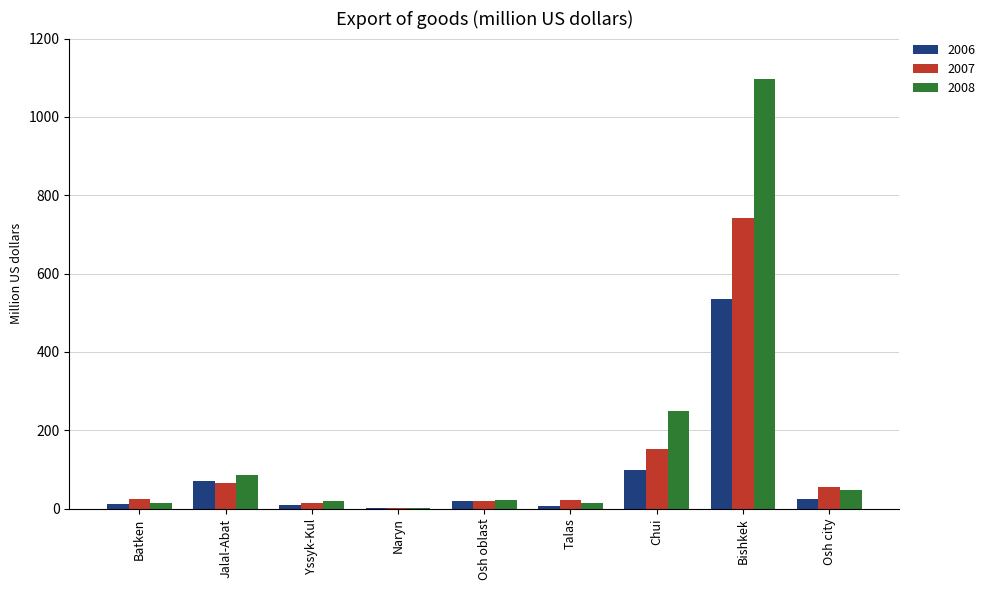

Which series has the largest total across all categories?

2008